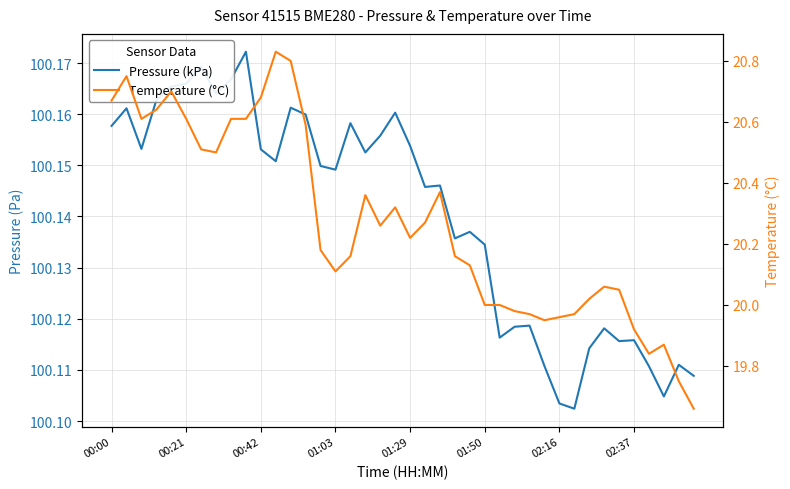

What is the maximum value shown in the chart?

100.2